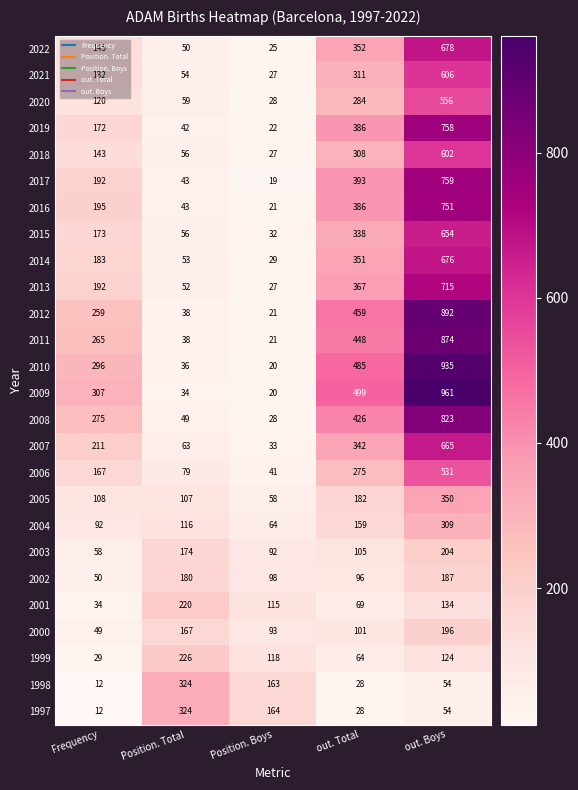

Which series has the largest total across all categories?

2009